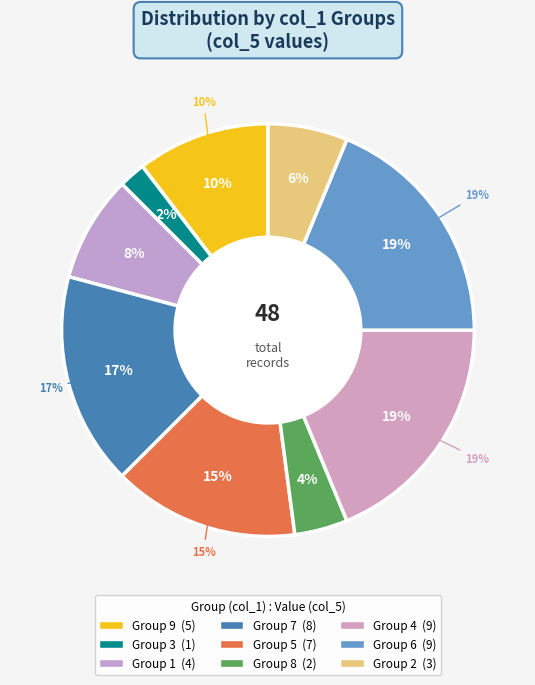

Which slice is the largest?

4